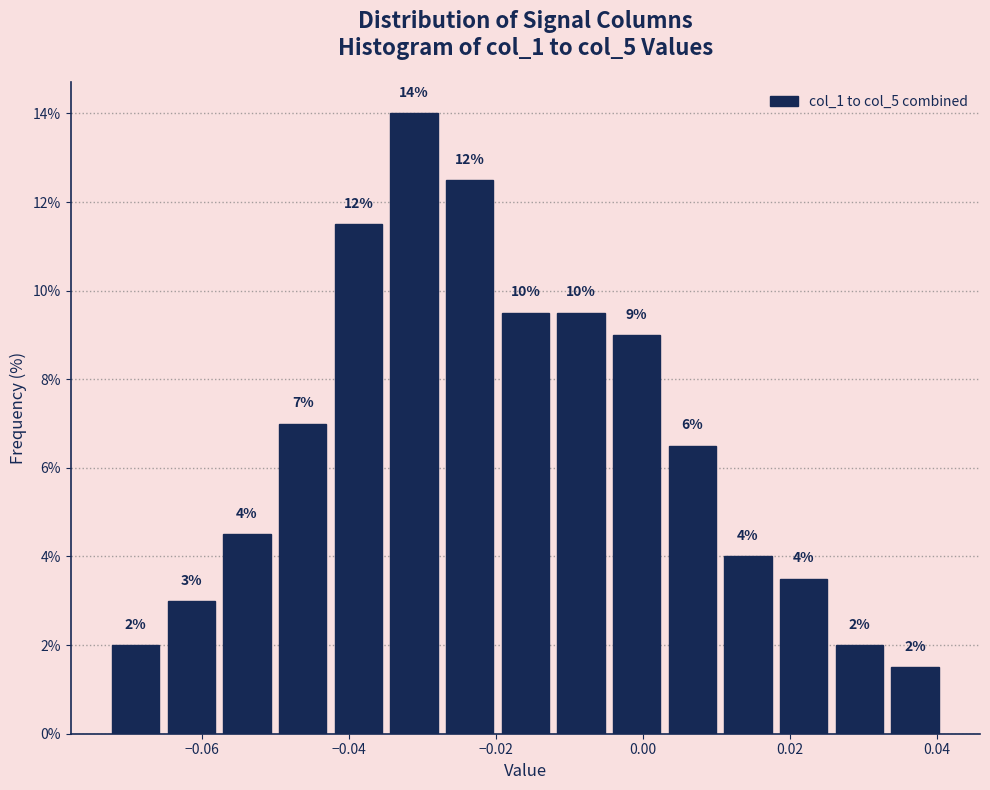

Read against the x-axis, roughly where is the centre of the tallest bar?

-0.032